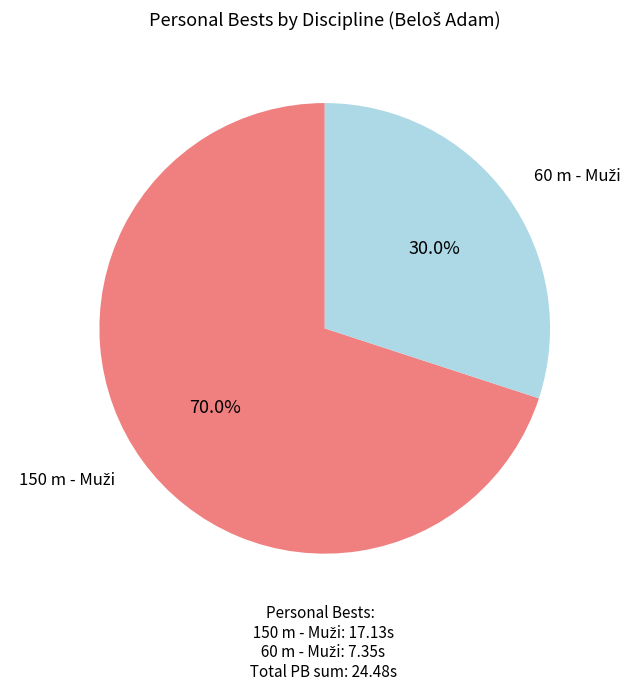

Does any single category account for the majority?

Yes